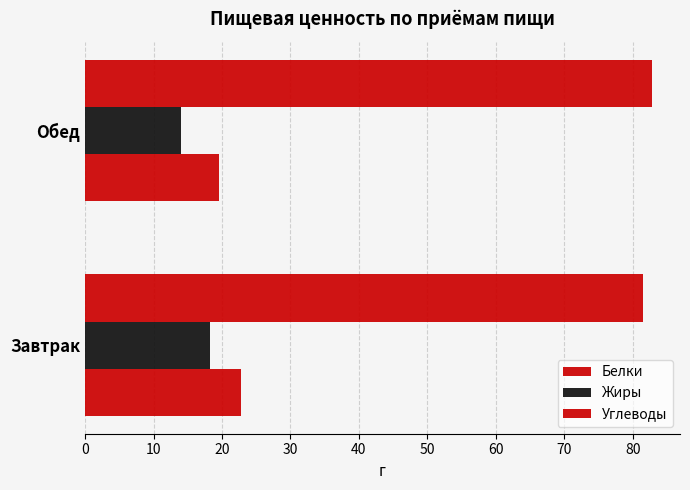

Count the number of categories in the chart.

2